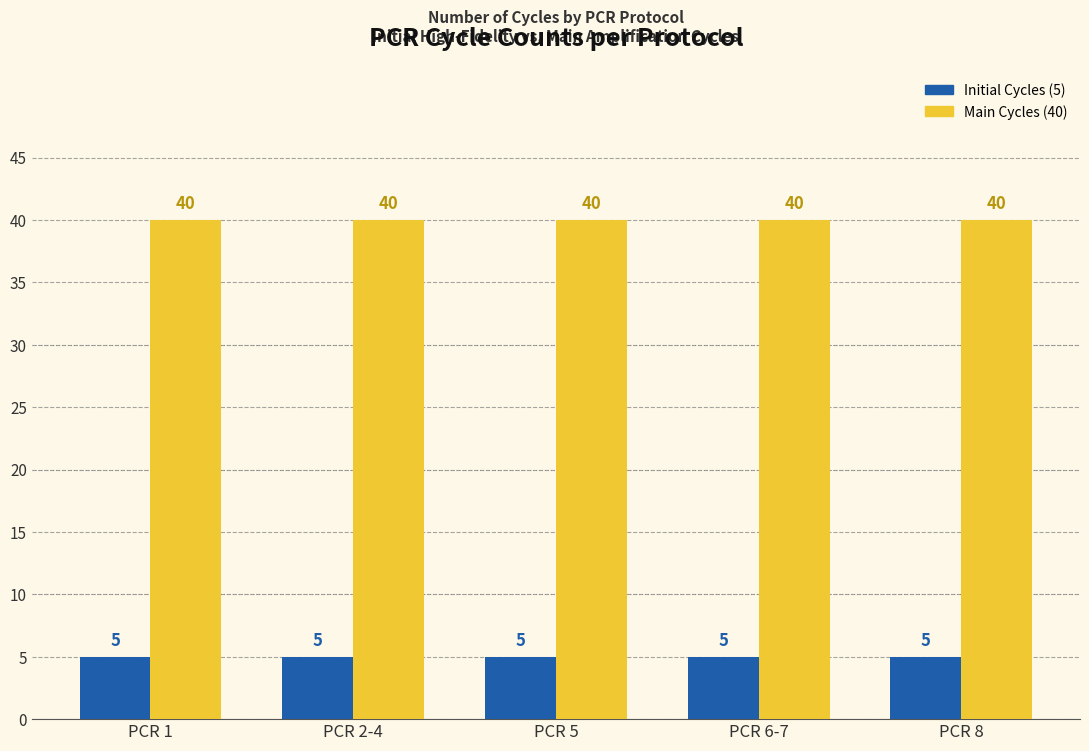

The Main Cycles (40) series shows 10 at PCR 5. True or false?

False